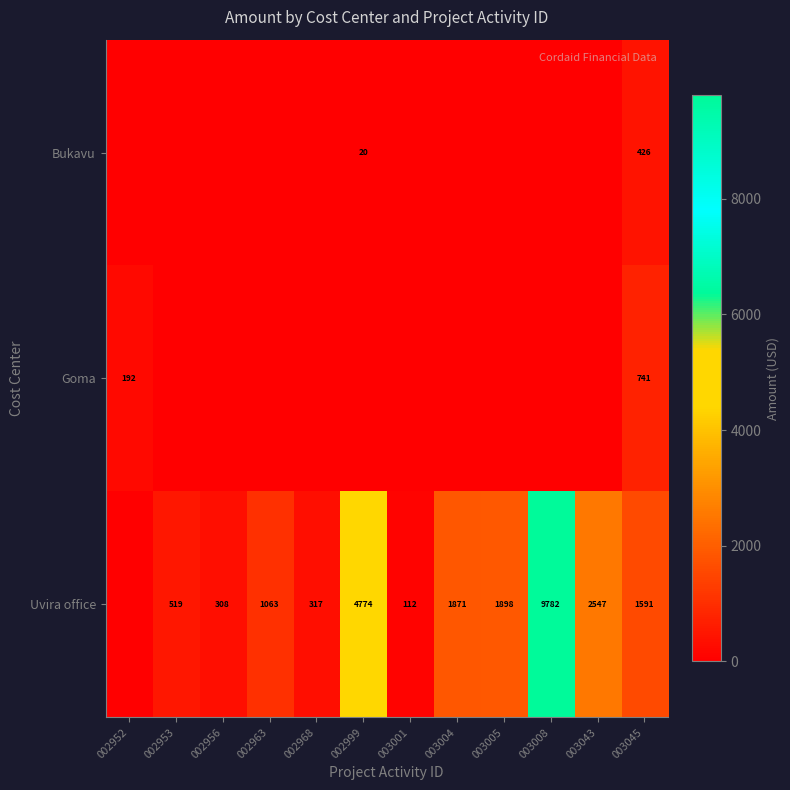

Is the value of Bukavu at 002999 greater than the value of Uvira office at 003045?

No